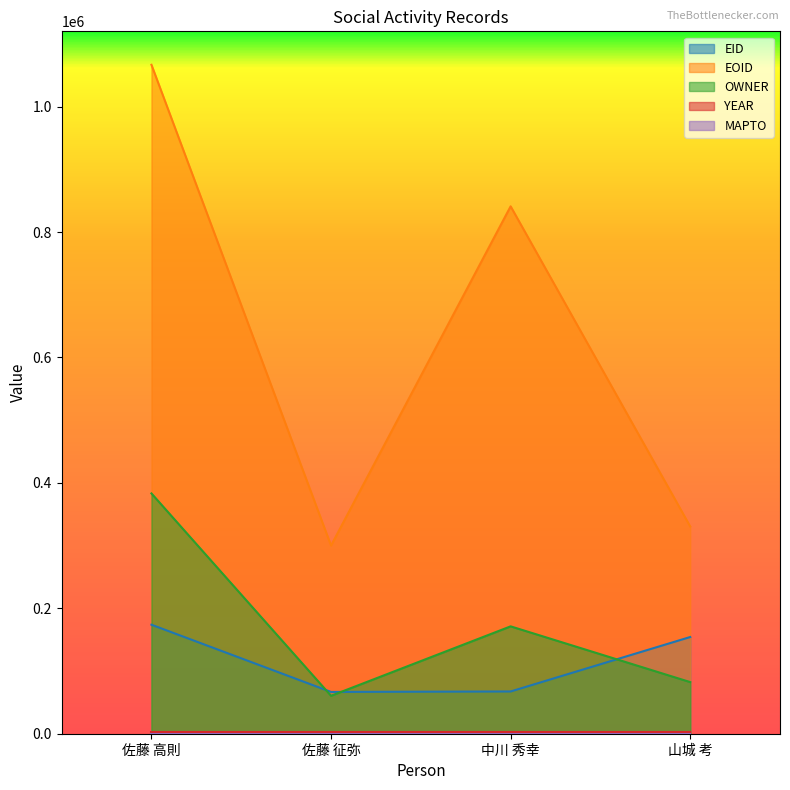

At which label is OWNER closest to 221849?

中川 秀幸